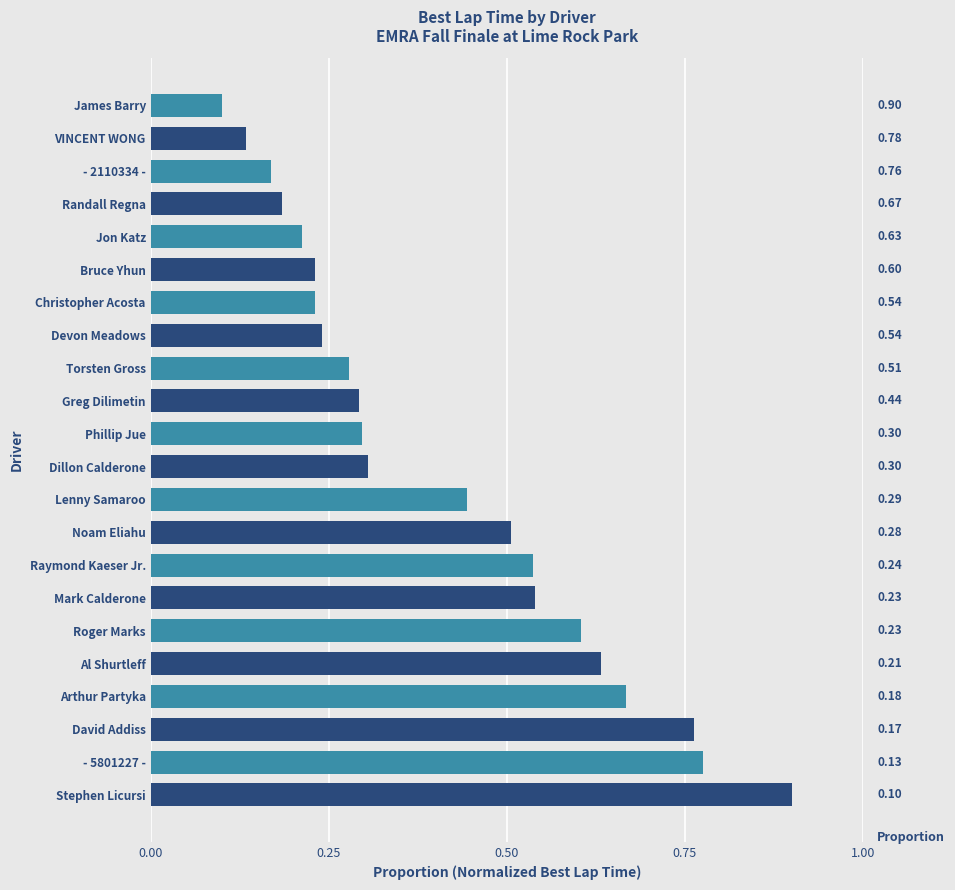

What position from the bottom is Stephen Licursi?

1